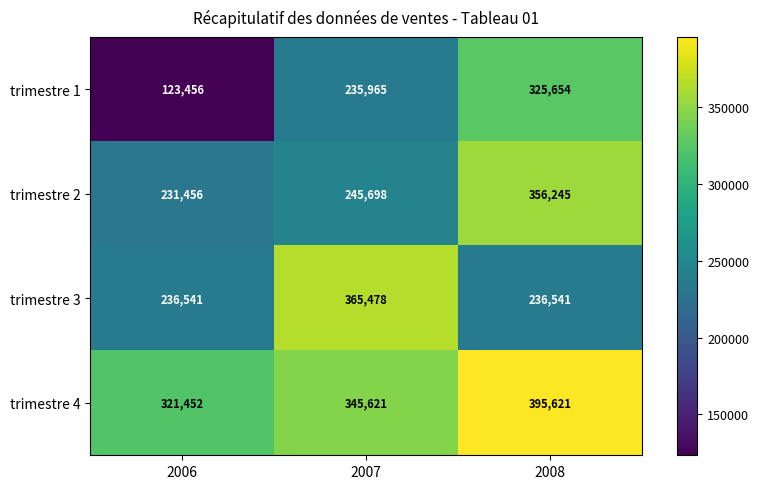

Where is trimestre 2 nearest to the value 293850?

2007